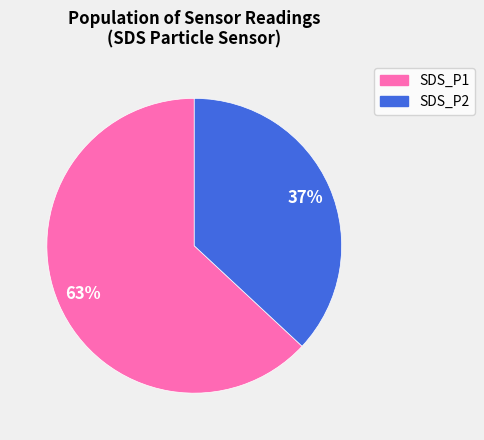

To the nearest percent, what is the average slice percentage?

50%